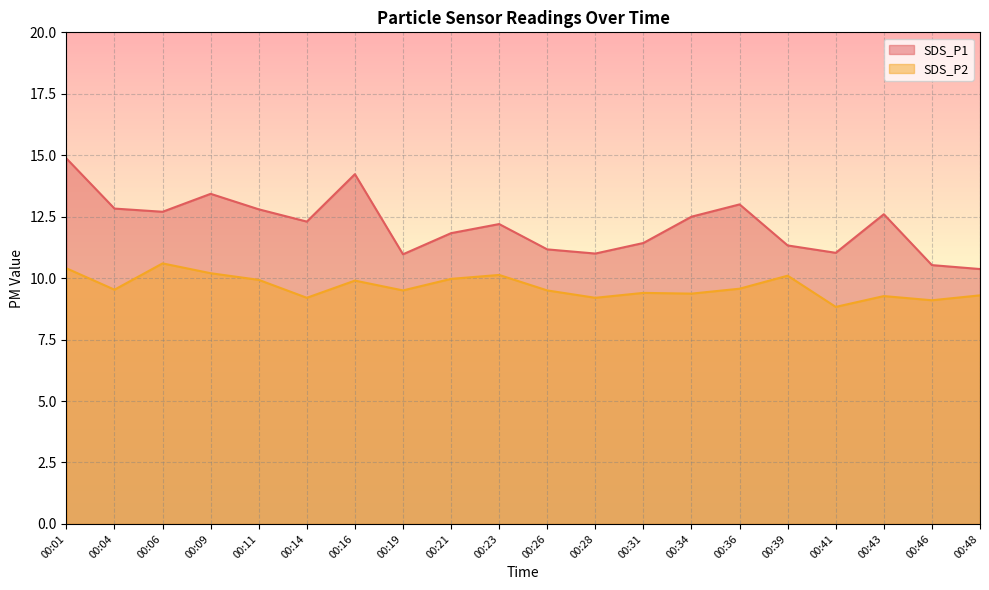

True or false: SDS_P2 and SDS_P1 cross at least once.

False